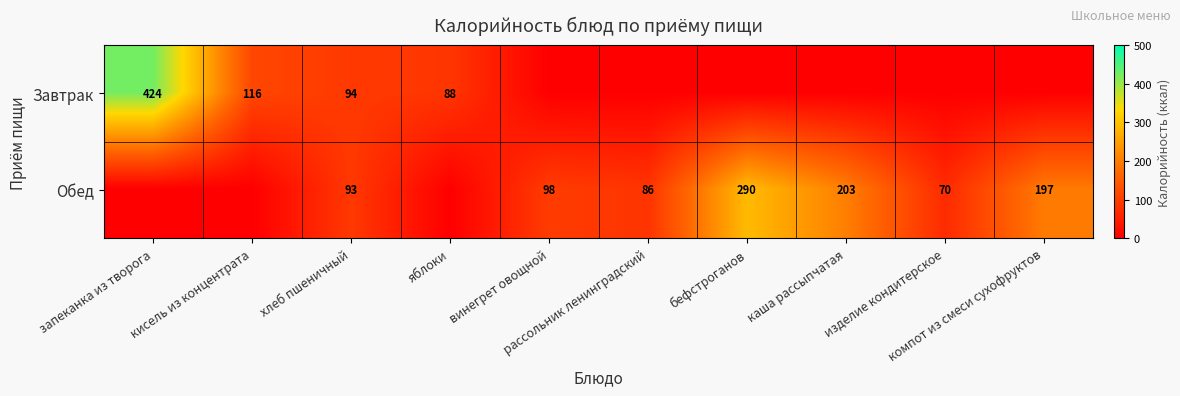

The value of Обед at кисель из концентрата is -91.9. True or false?

False